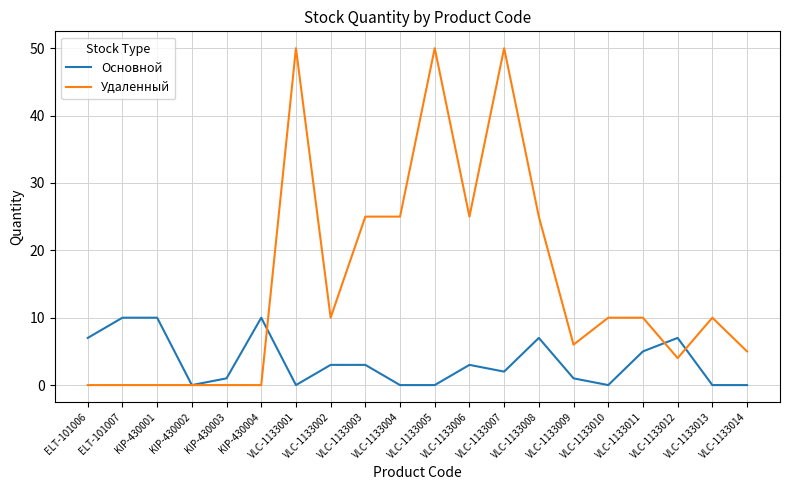

What position from the left is VLC-1133008?

14